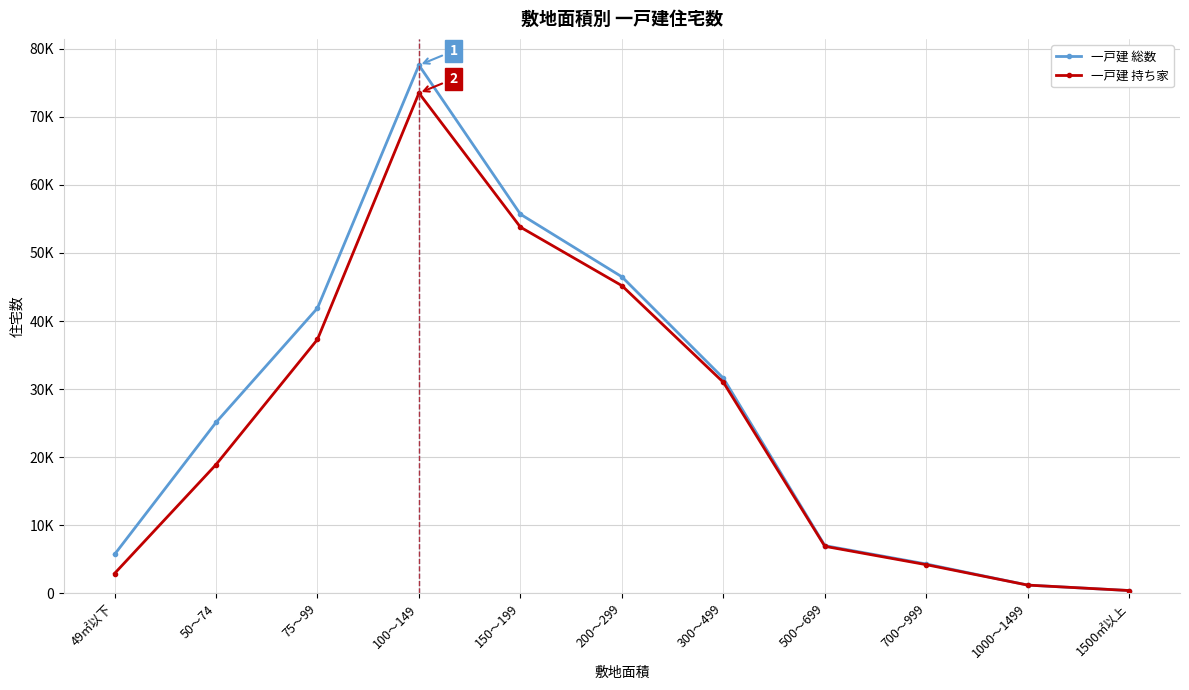

What is the value of the 一戸建 持ち家 point at the 1st from the left?

2900